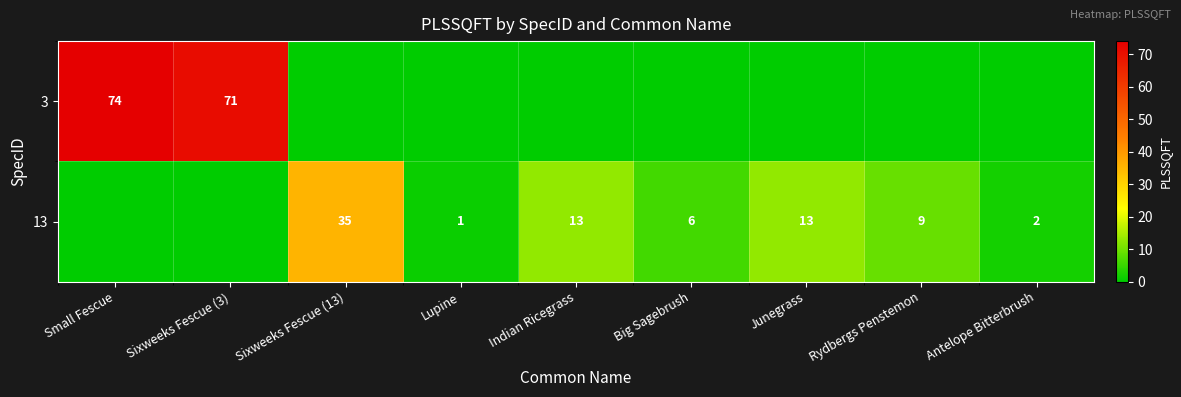

Is it true that 13 equals 1 at Lupine?

True